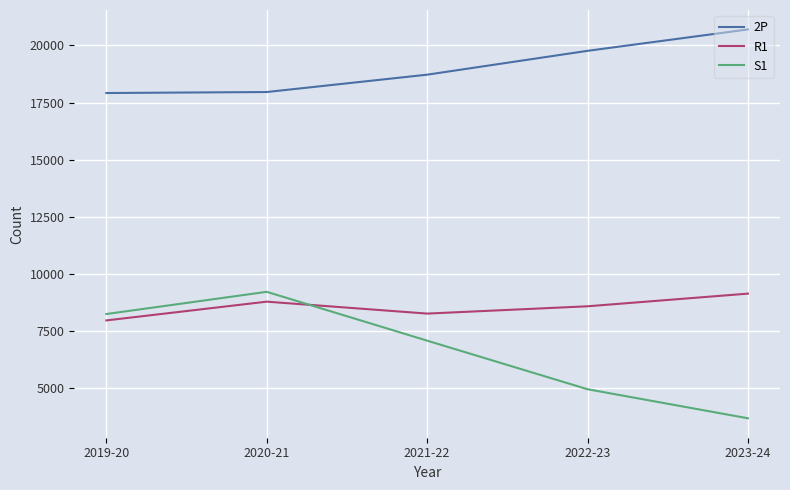

Which series has the largest range (max minus min)?

S1